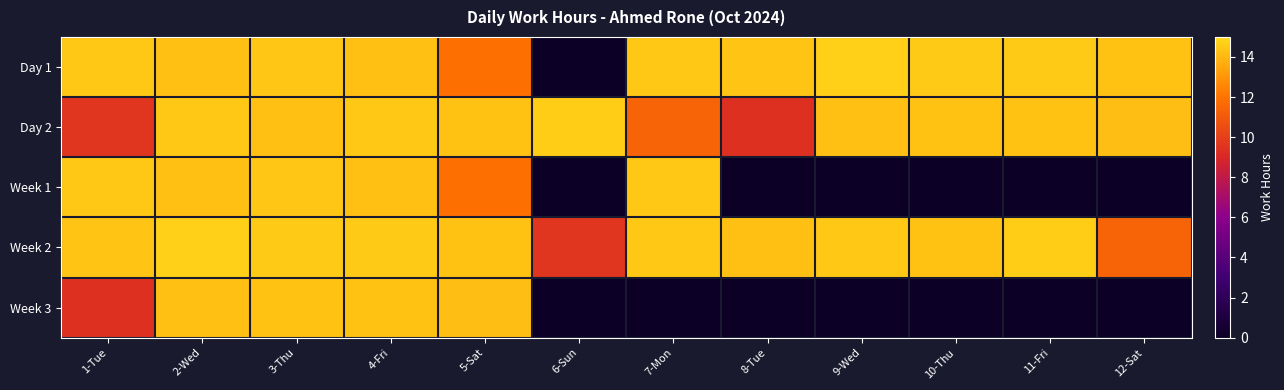

At 3-Thu, list the series in order from largest to smallest.

Week 2, Day 1, Week 1, Week 3, Day 2